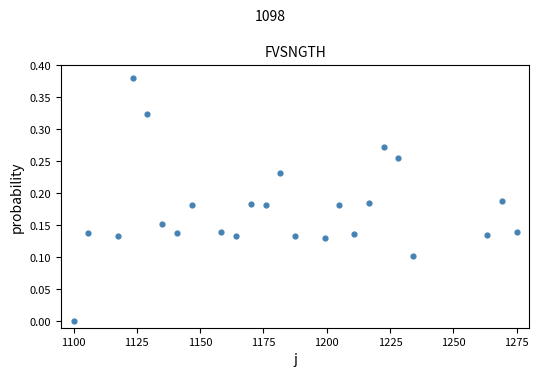

What is the range of X values (max minus min)?

175.0